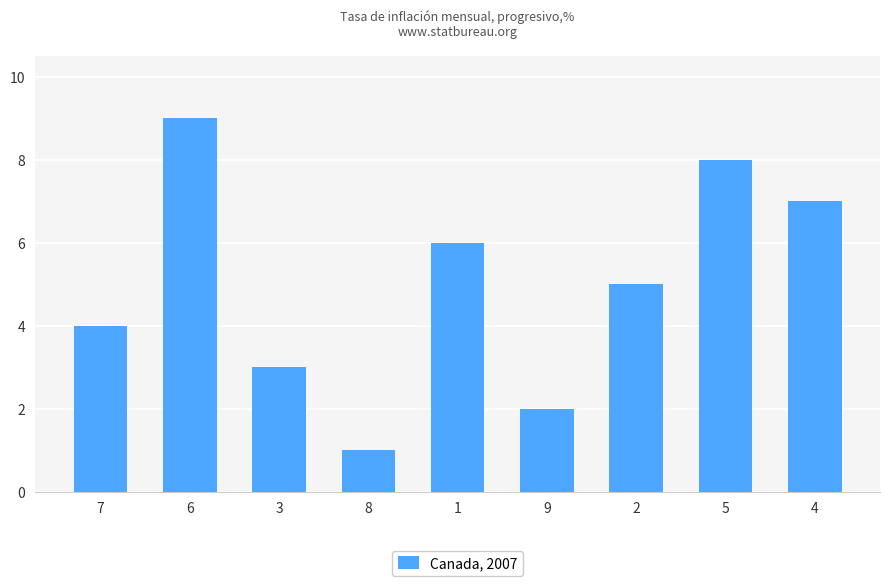

Which label corresponds to the smallest value in the chart?

8